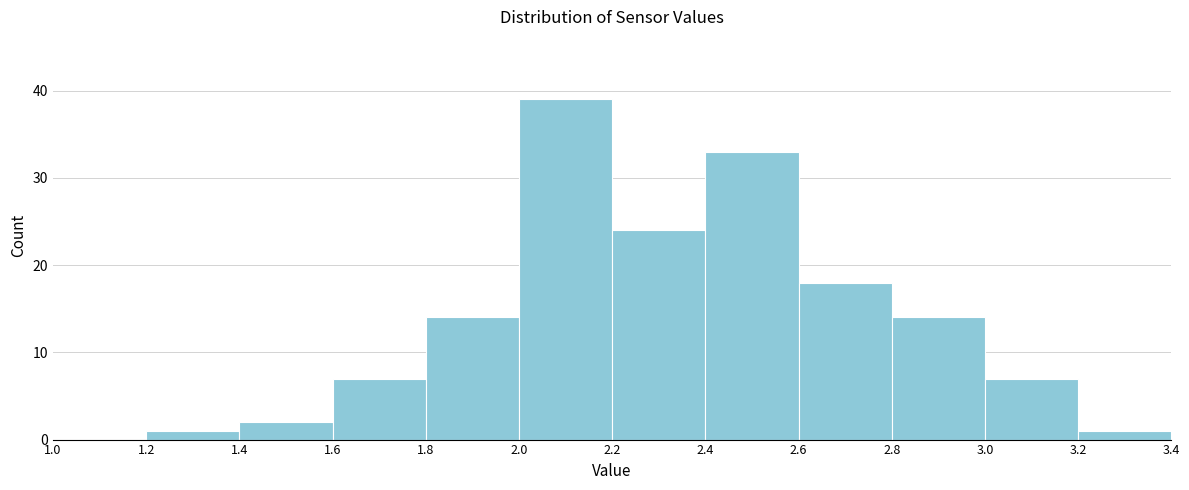

What is the height of the bar covering 2.4 to 2.6 on the x-axis? The values are not printed on the chart, so give them approximately, as read against the axis.

33